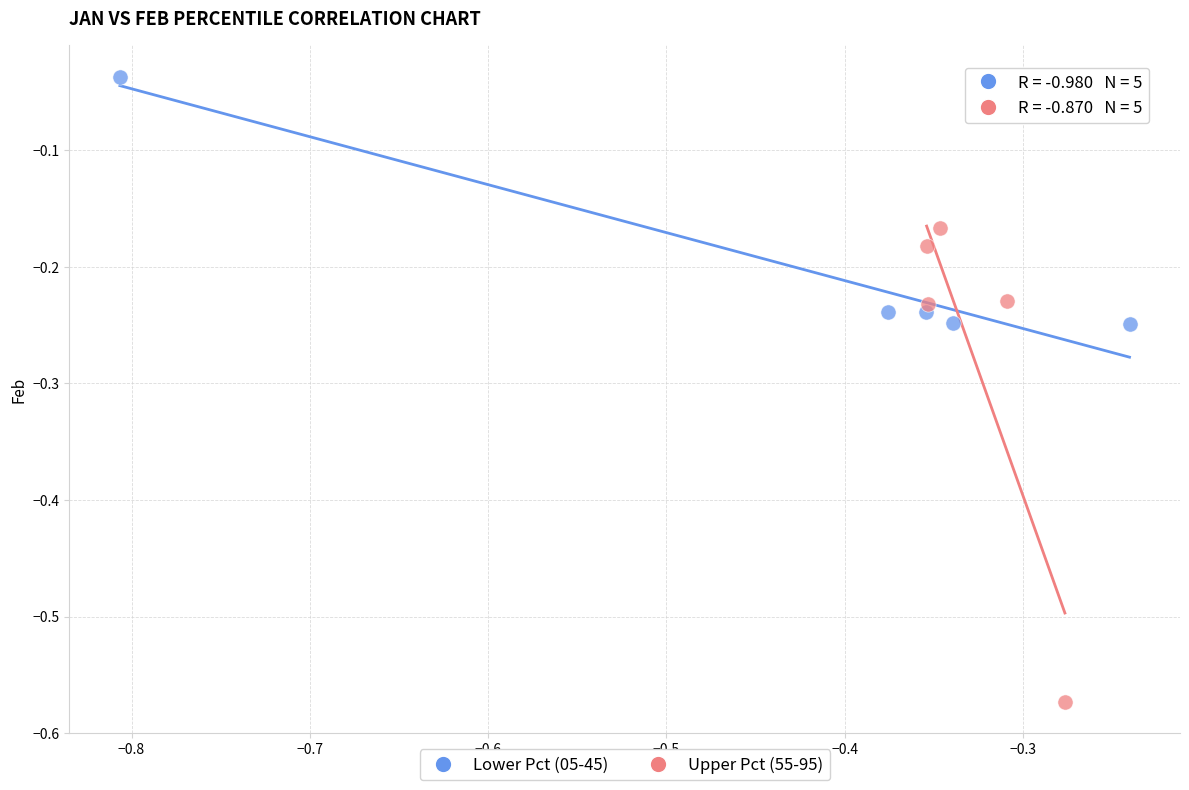

Which series contains the lowest Y value?

Upper Pct (55-95)